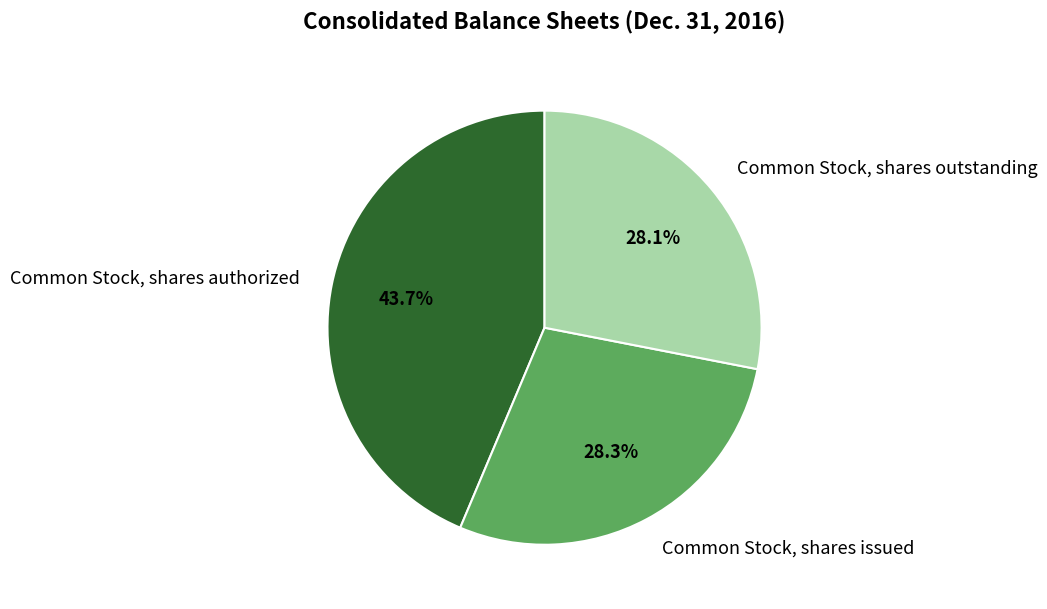

Is Common Stock, shares issued the majority of the pie?

No